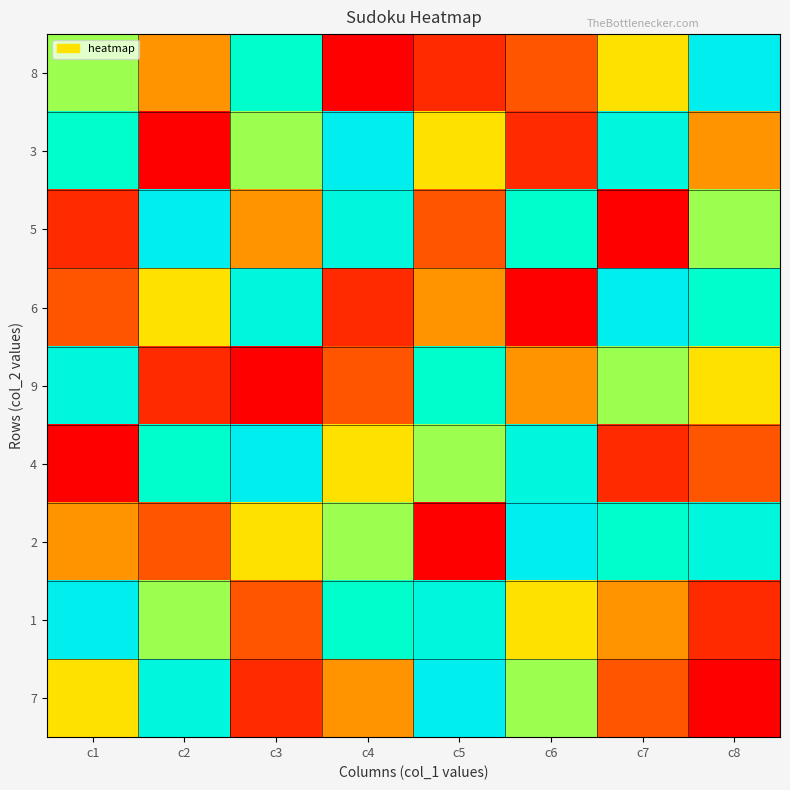

Which series changed the most between c2 and c3?

7